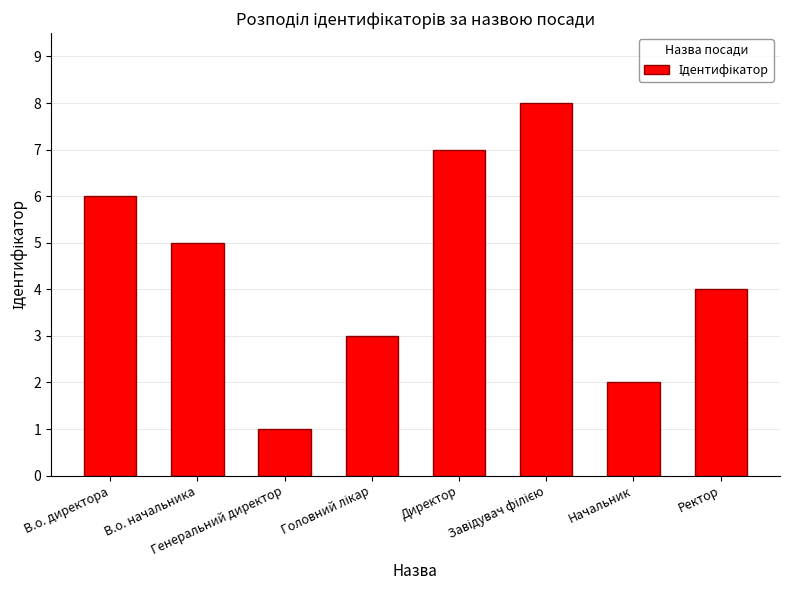

What position from the right is Ректор?

1